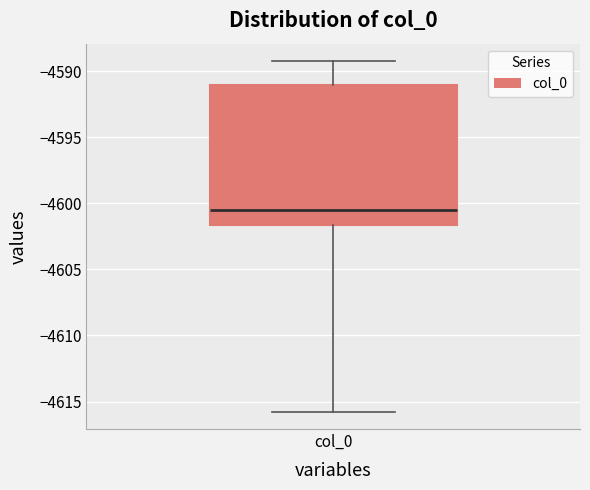

Where is the lower edge of the box for col_0 on the y-axis? The values are not printed on the chart, so give them approximately, as read against the axis.

-4601.5